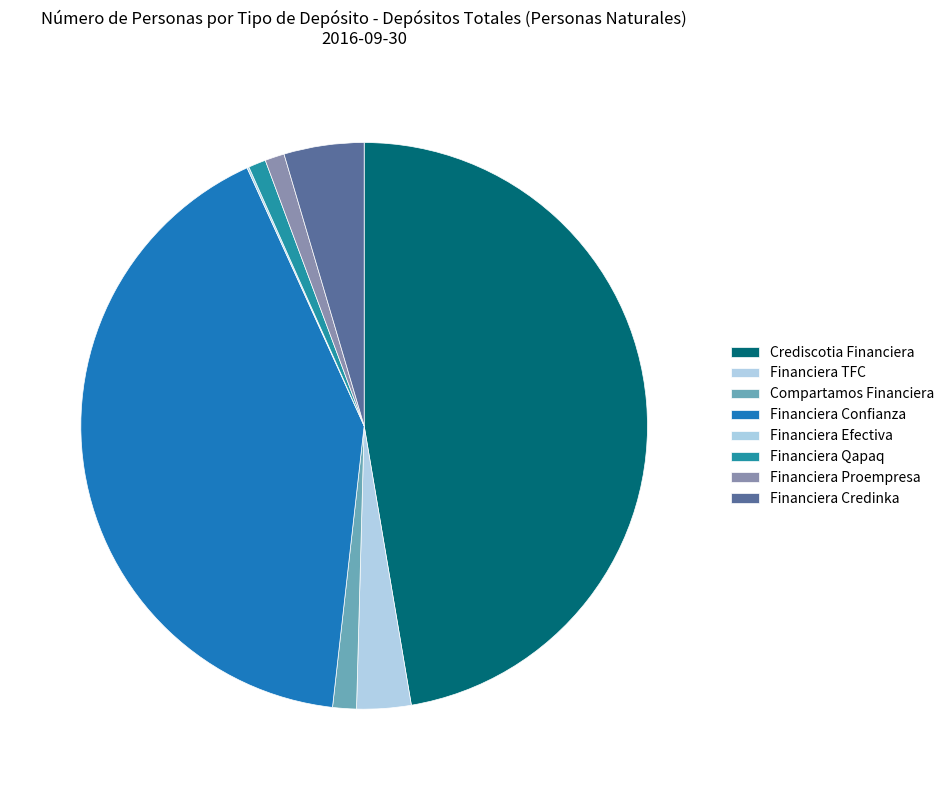

To the nearest percent, what portion does Compartamos Financiera represent?

1%